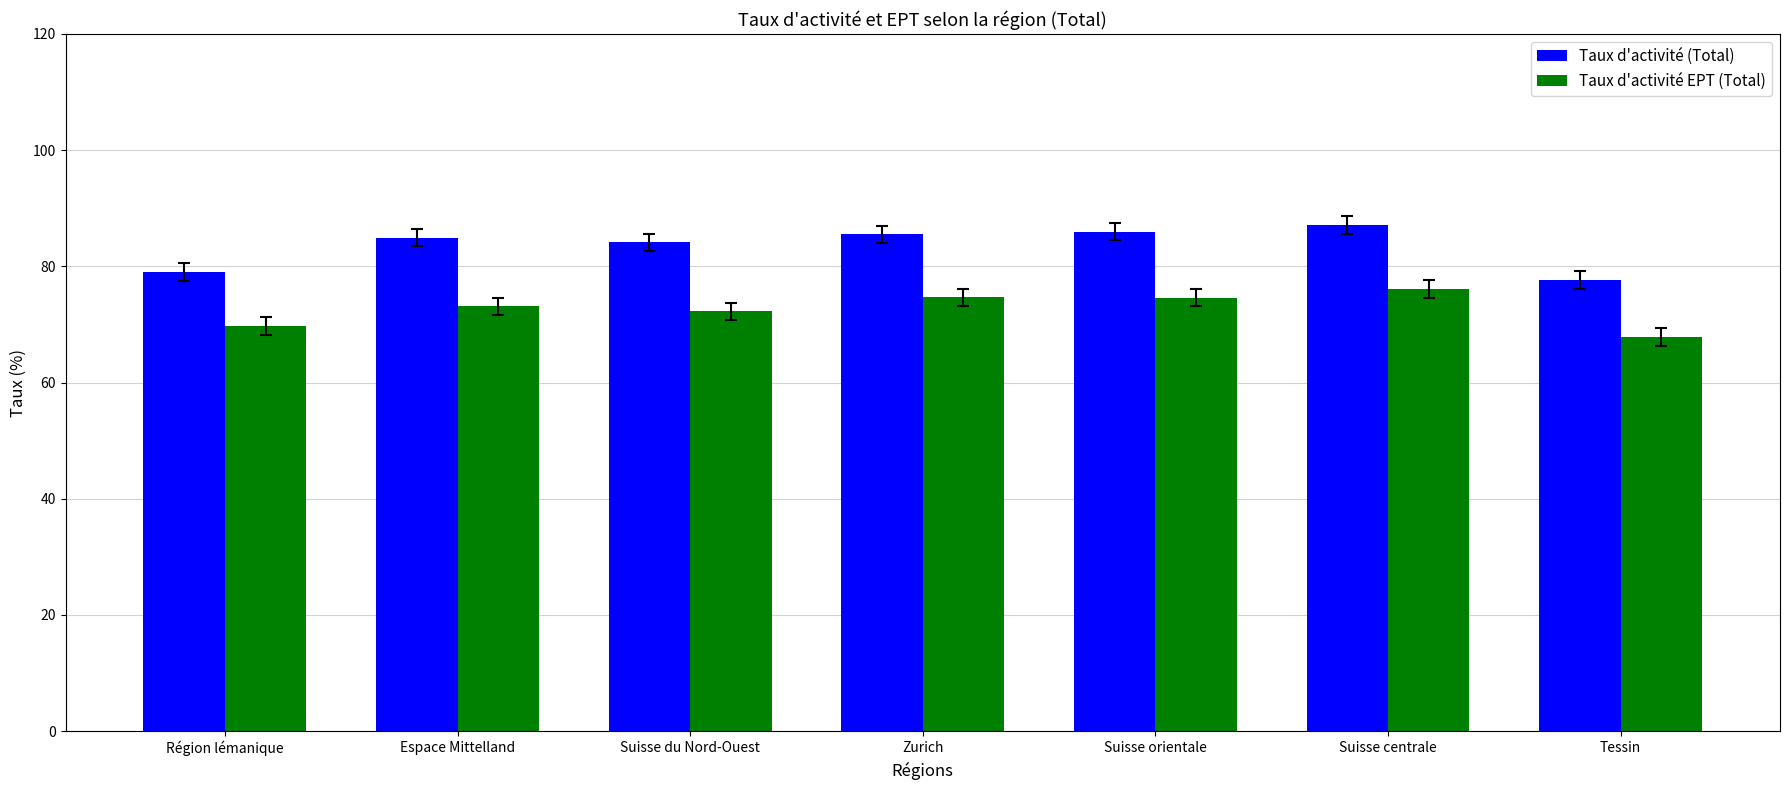

At which category is the sum across all series the highest?

Suisse centrale